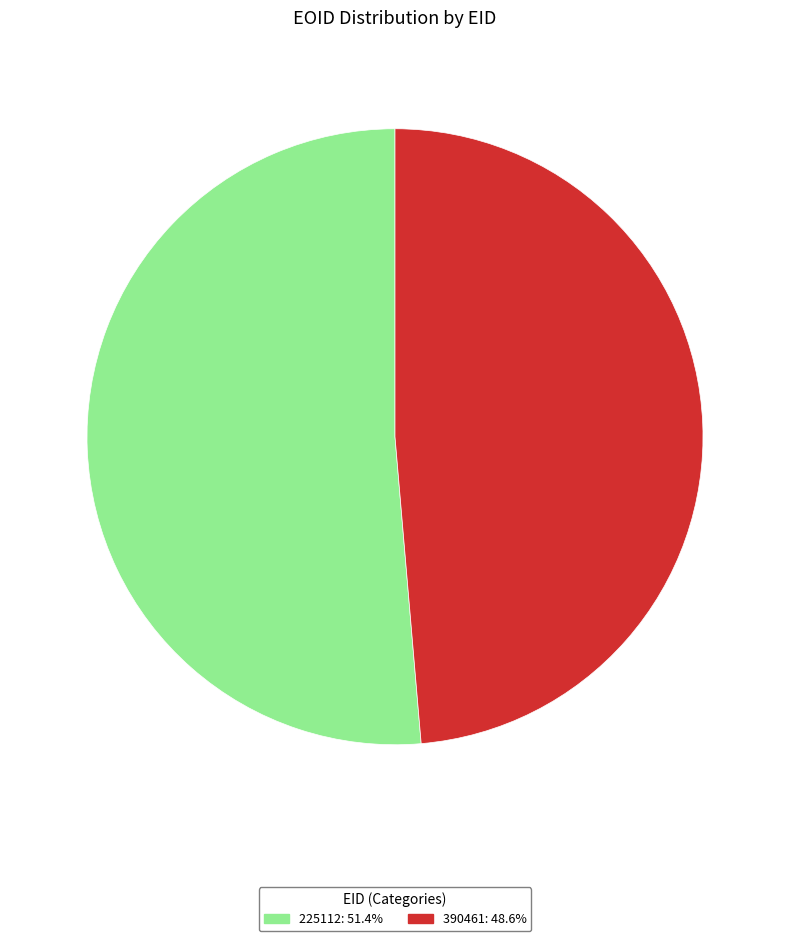

Approximately how many times larger is the value at 225112 compared to 390461?

1.1